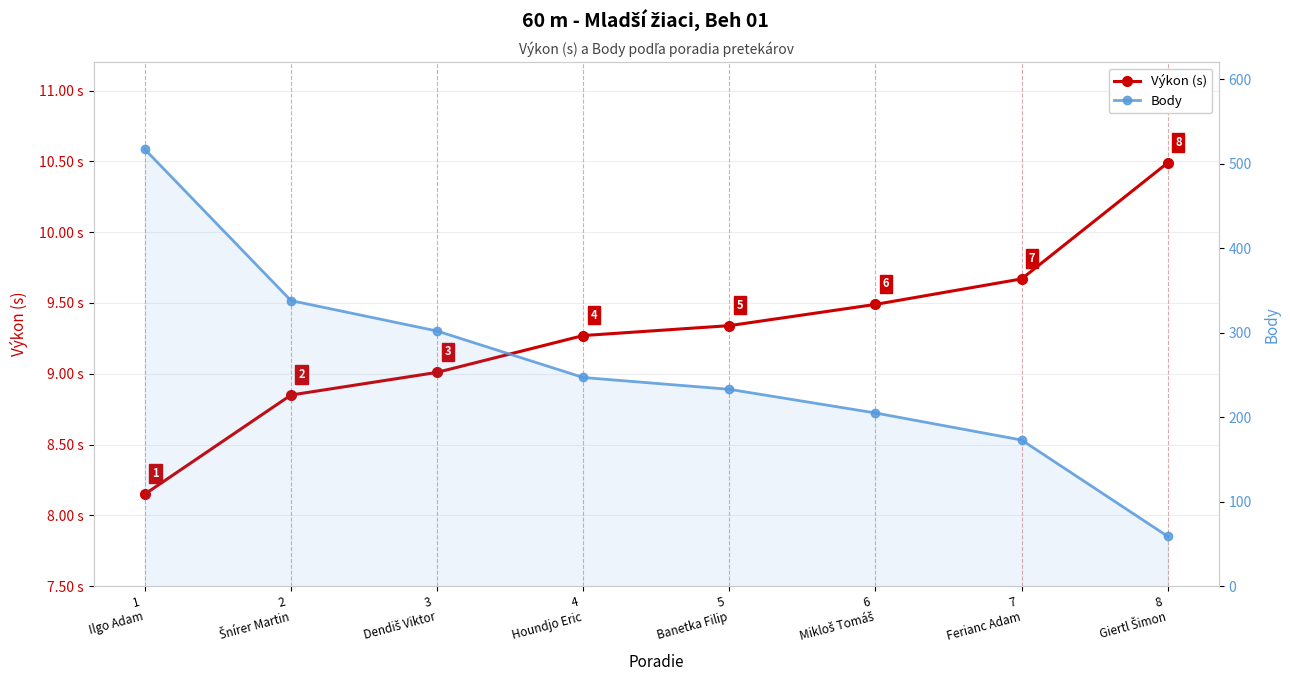

What position from the left is 1
Ilgo Adam?

1